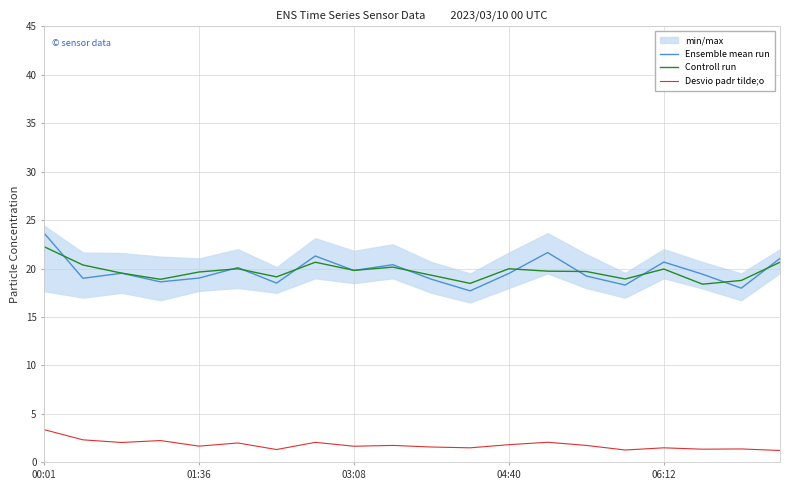

How many interior local peaks does the Desvio padr tilde;o series have?

7